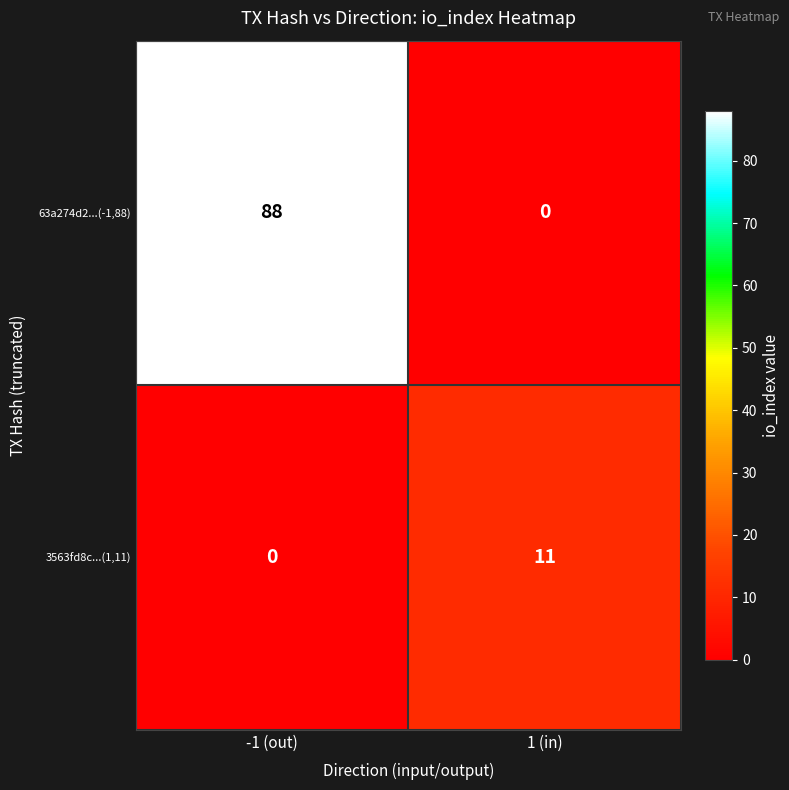

The value of 63a274d2...(-1,88) at -1 (out) is 88. True or false?

True